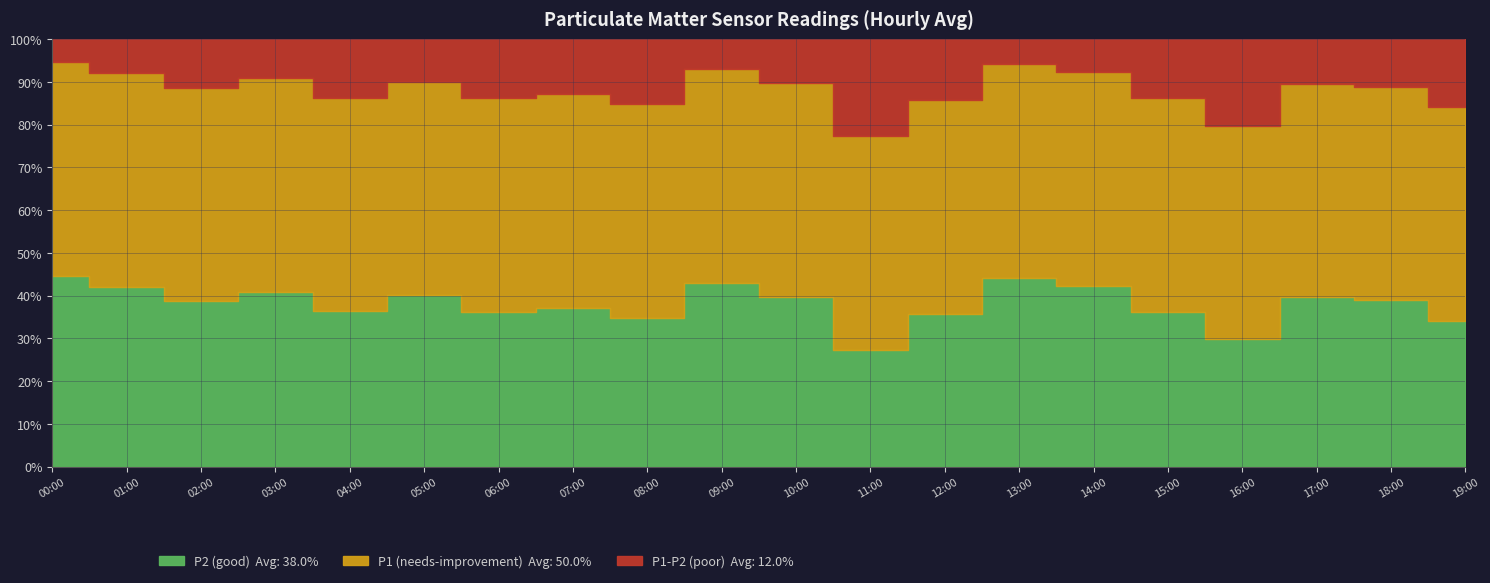

At which category does P1 (needs-improvement) reach its first local valley?

3